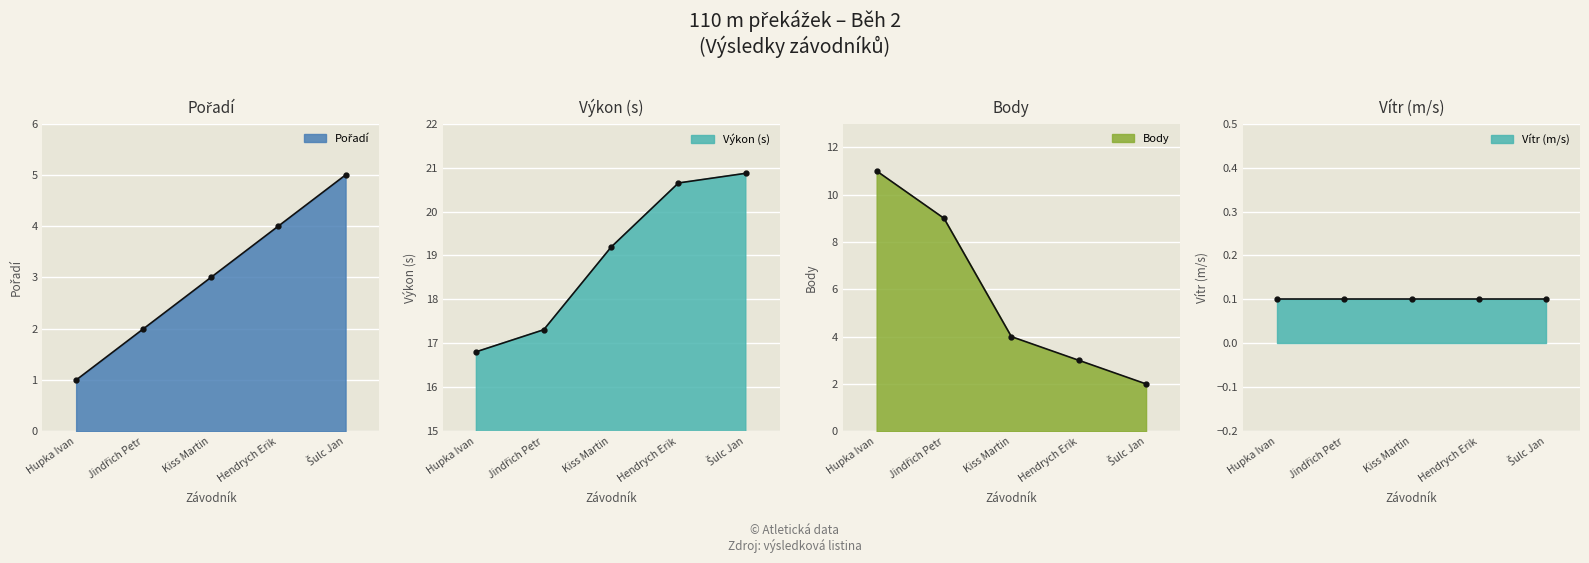

Which has a higher value, Jindřich Petr or Šulc Jan?

Šulc Jan